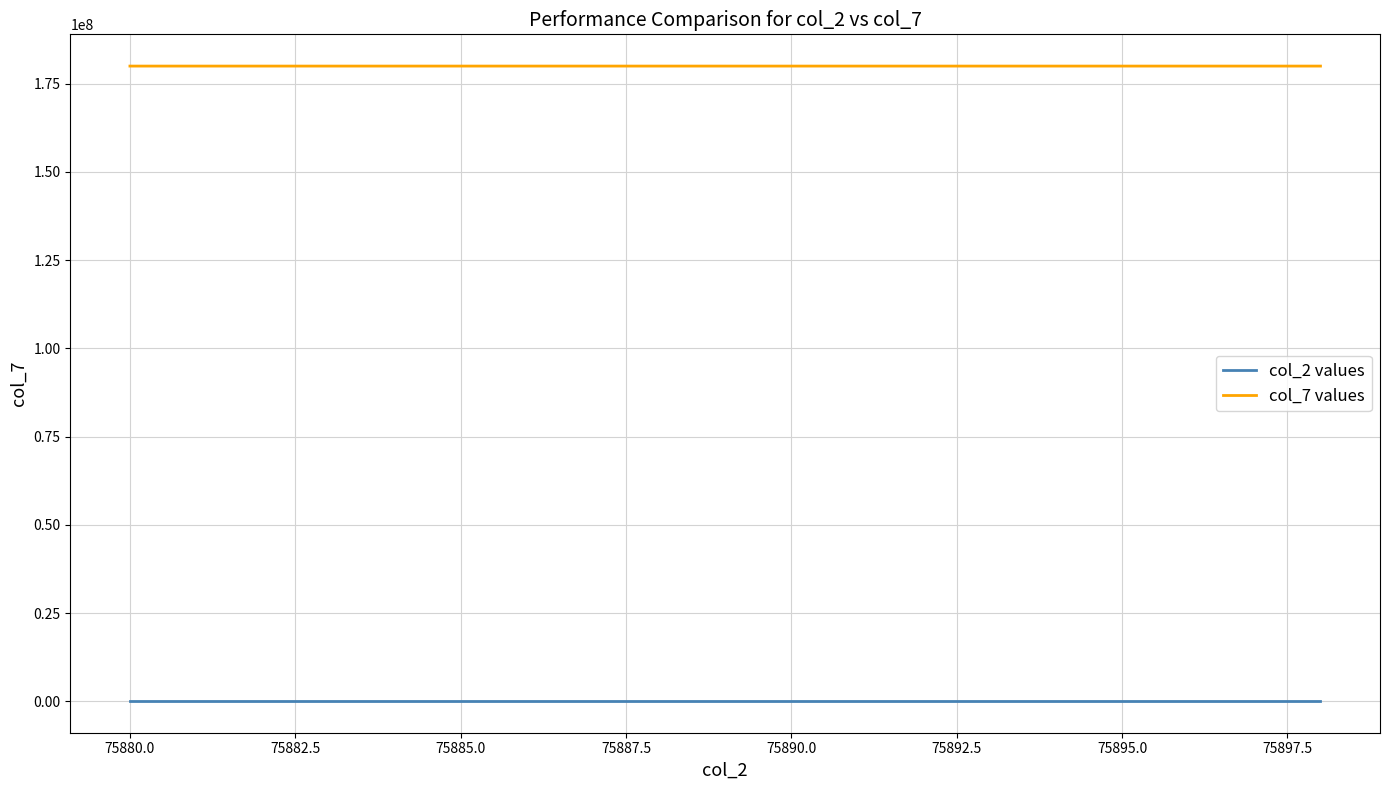

Rank the series by their maximum value, from highest to lowest.

col_7 values, col_2 values